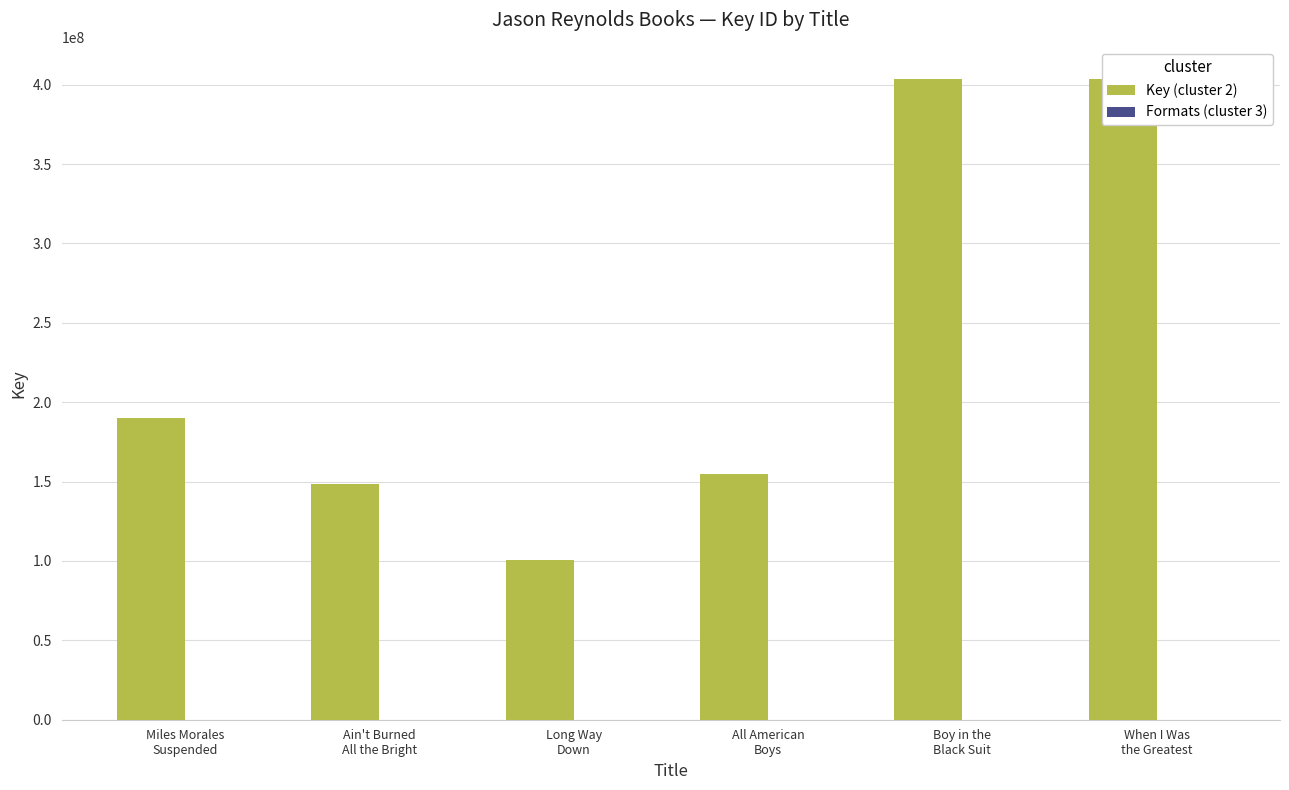

What is the greatest value displayed?

403687606